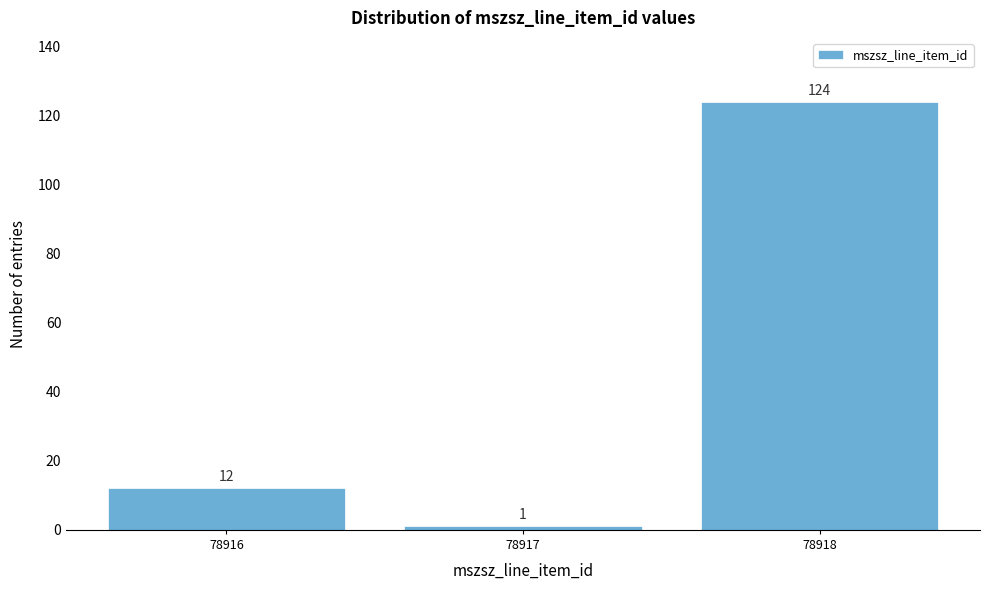

Reading left to right, transcribe all the data shown in this chart.

78916=12	78917=1	78918=124